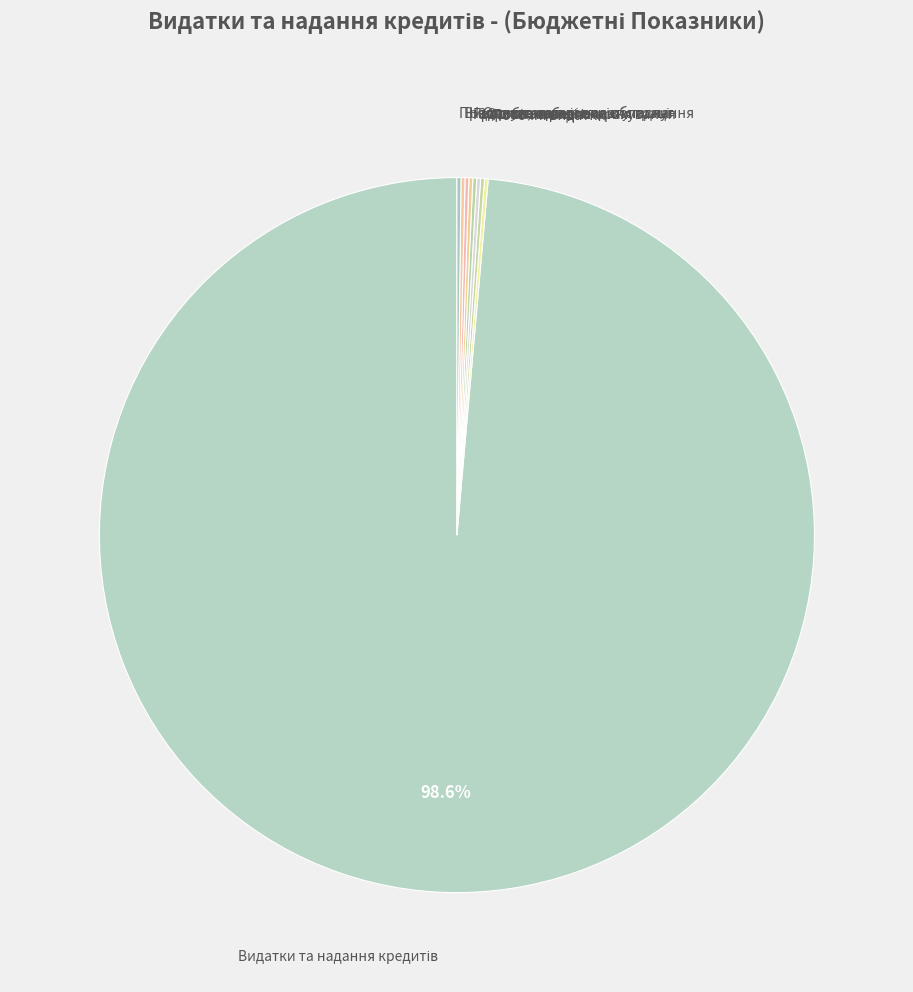

Is there a majority slice in this chart?

Yes